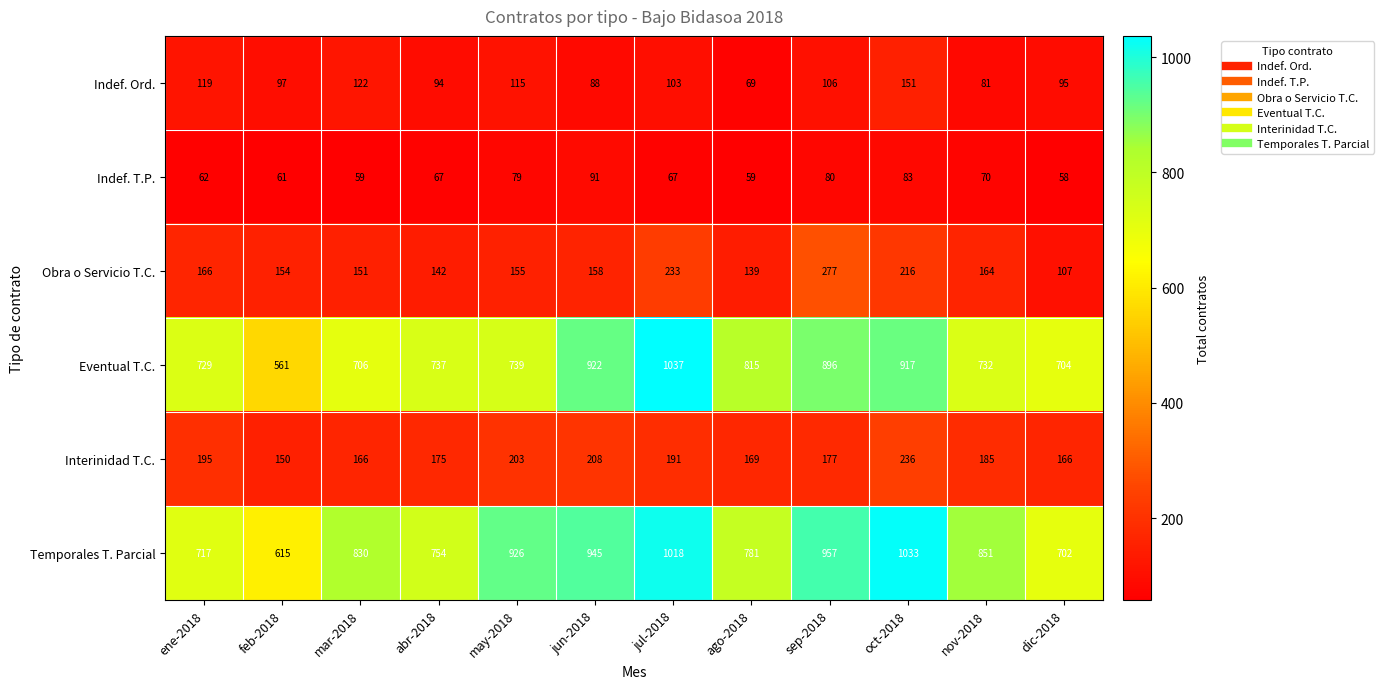

What is the difference between the highest and lowest values at ene-2018?

667